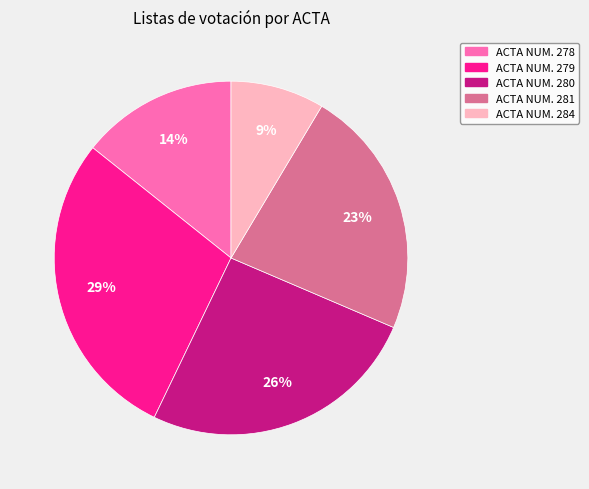

To the nearest percent, what is the average slice percentage?

20%